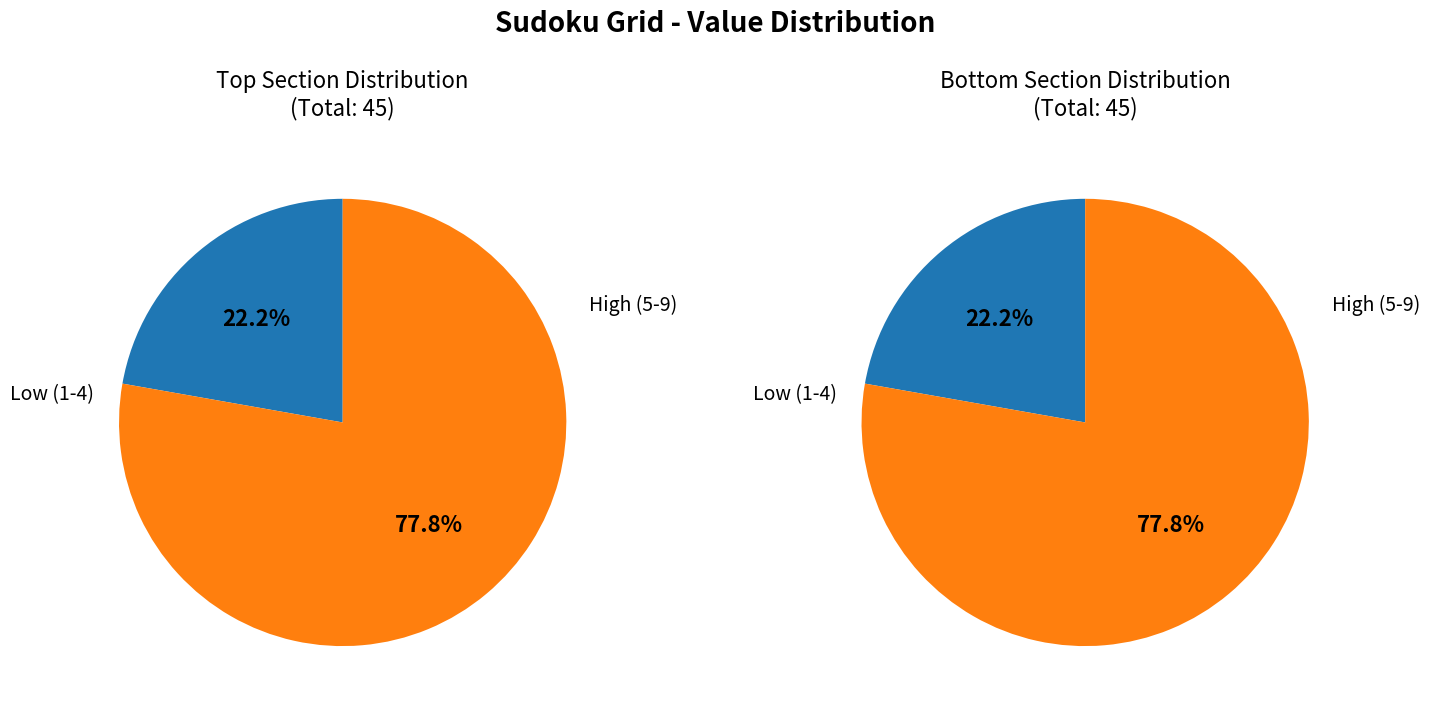

Is it true that 4 is 1% of the pie?

False